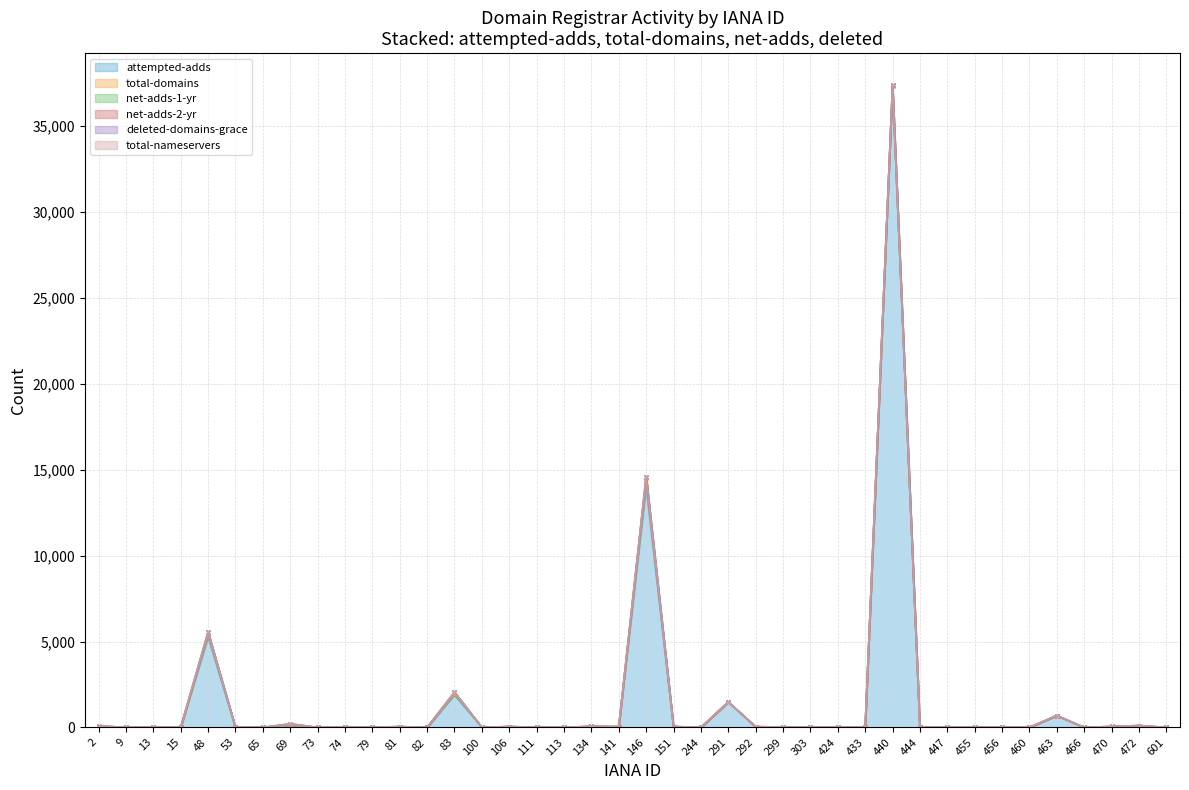

Is the value of net-adds-2-yr at 73 greater than the value of attempted-adds at 444?

No